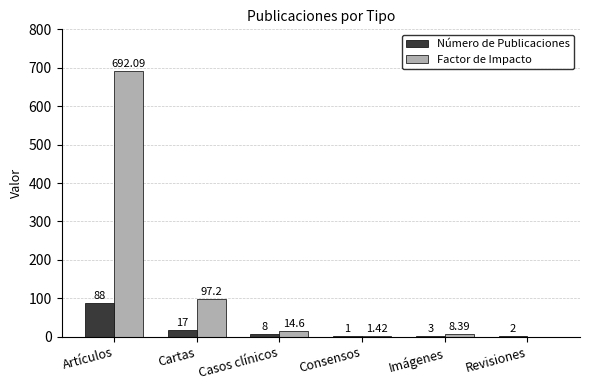

Where does the Factor de Impacto series first go above 14?

Artículos